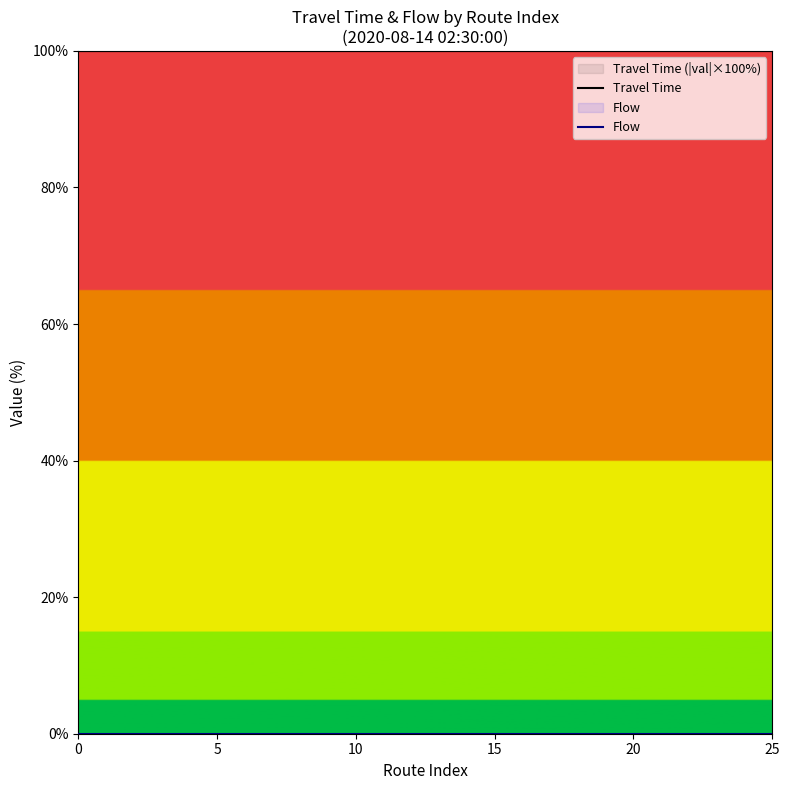

The value of Travel Time at 10 is 100. True or false?

True